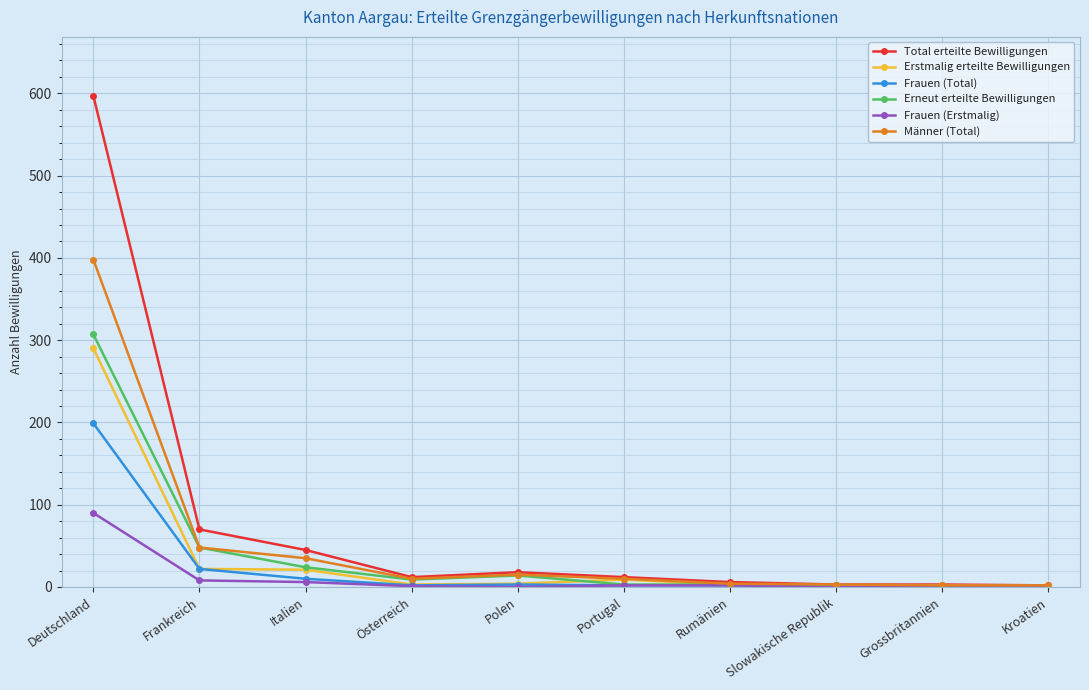

What are all the series names shown in the legend?

Total erteilte Bewilligungen, Erstmalig erteilte Bewilligungen, Frauen (Total), Erneut erteilte Bewilligungen, Frauen (Erstmalig), Männer (Total)